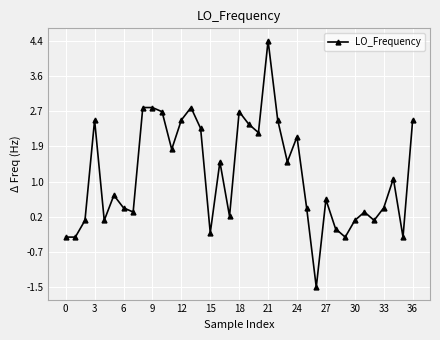

True or false: there are more than 2 points higher than both neighbors.

True